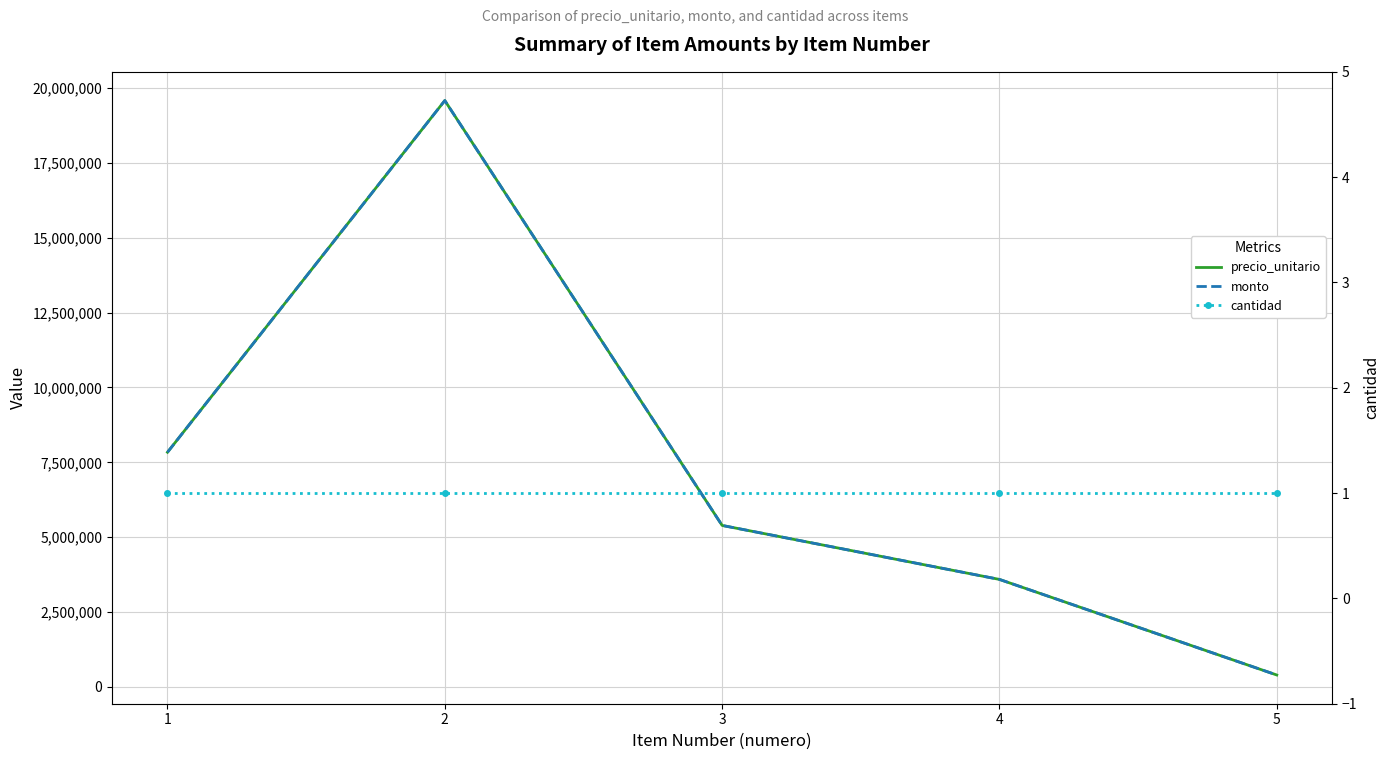

True or false: monto has more than 0 interior local peaks.

True